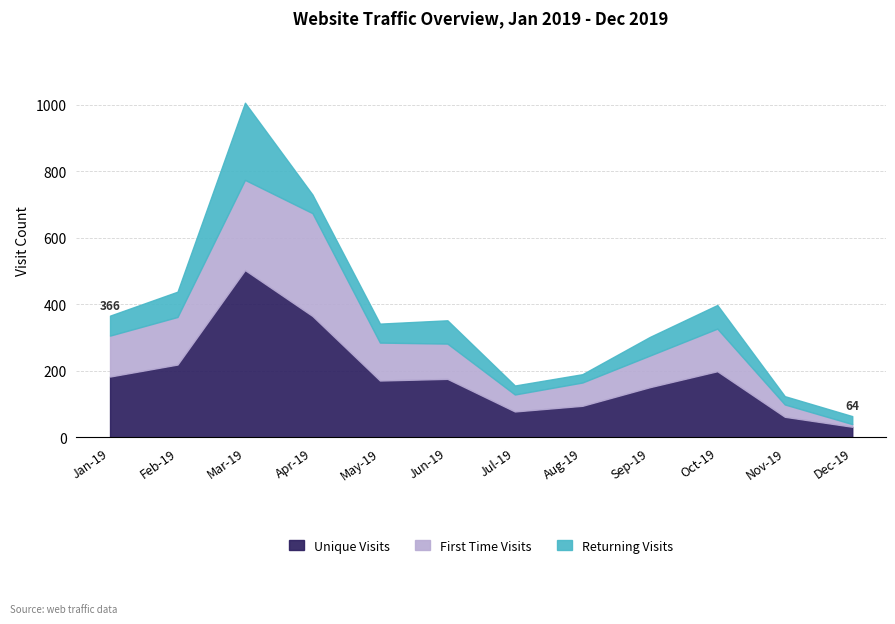

True or false: Returning Visits and Unique Visits intersect in this chart.

False